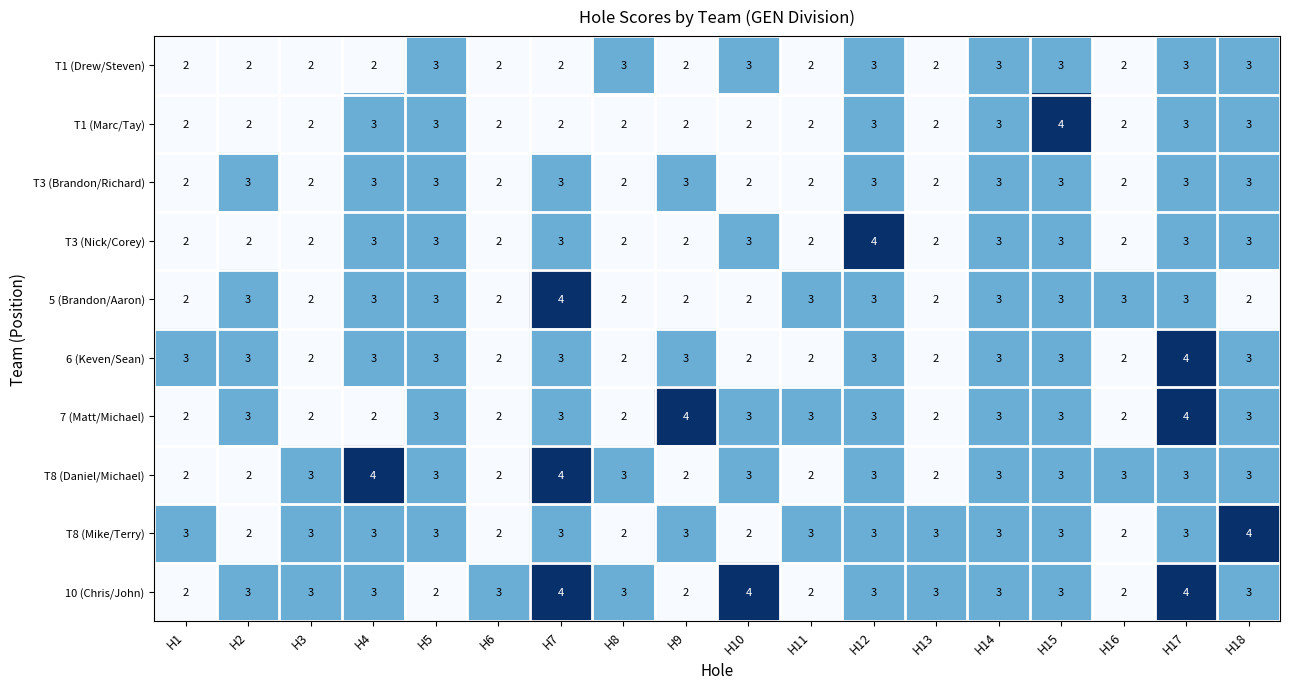

The value of T3 (Brandon/Richard) at H8 is 2. True or false?

True